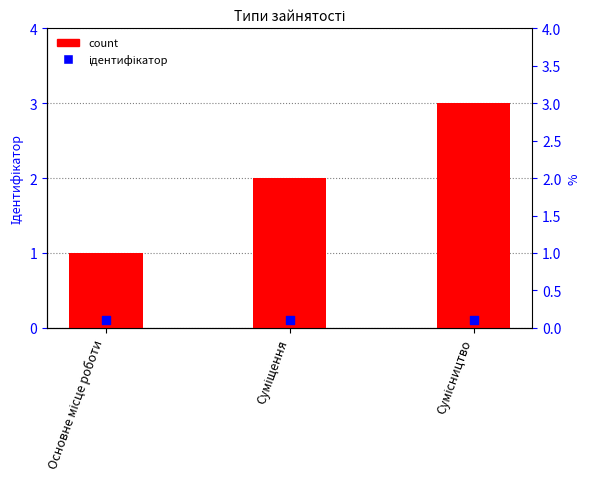

Between Суміщення and Основне місце роботи, which is larger?

Суміщення